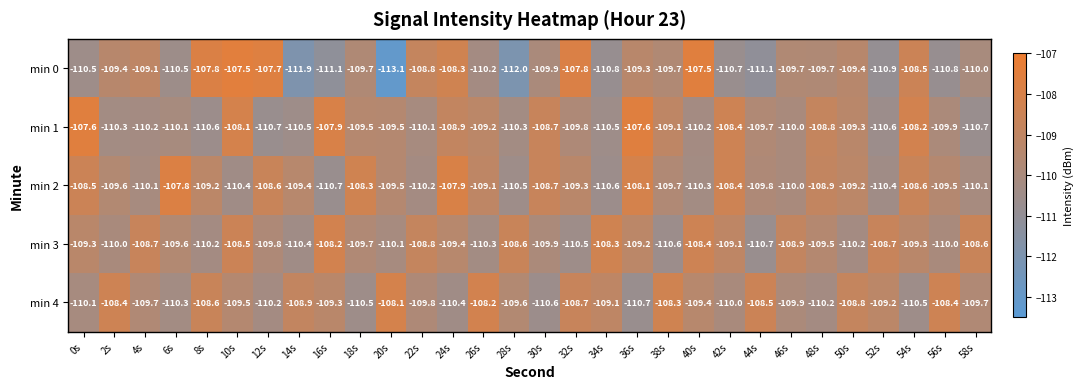

What is the smallest value displayed?

-113.1